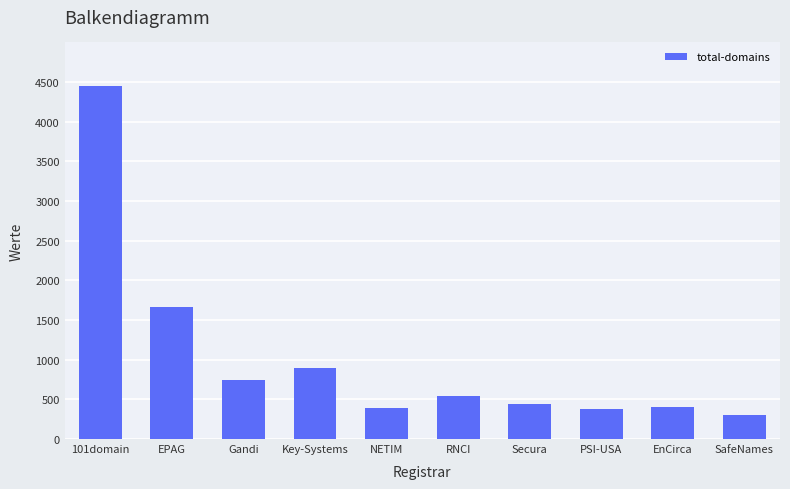

What position from the right is PSI-USA?

3